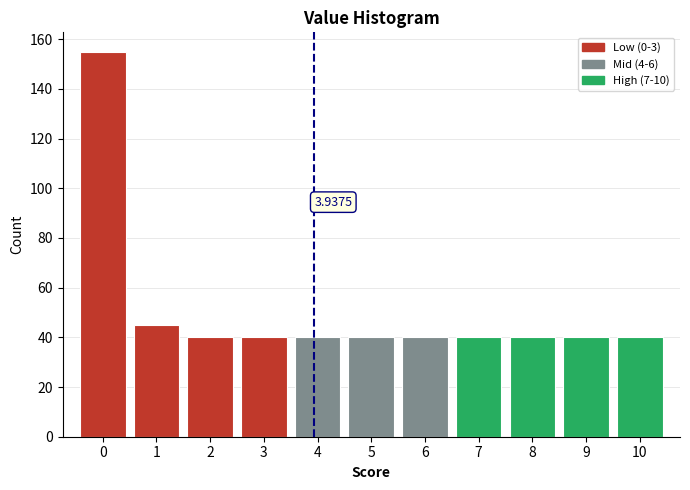

Which range on the x-axis has the tallest bar?

-0.5 to 0.5